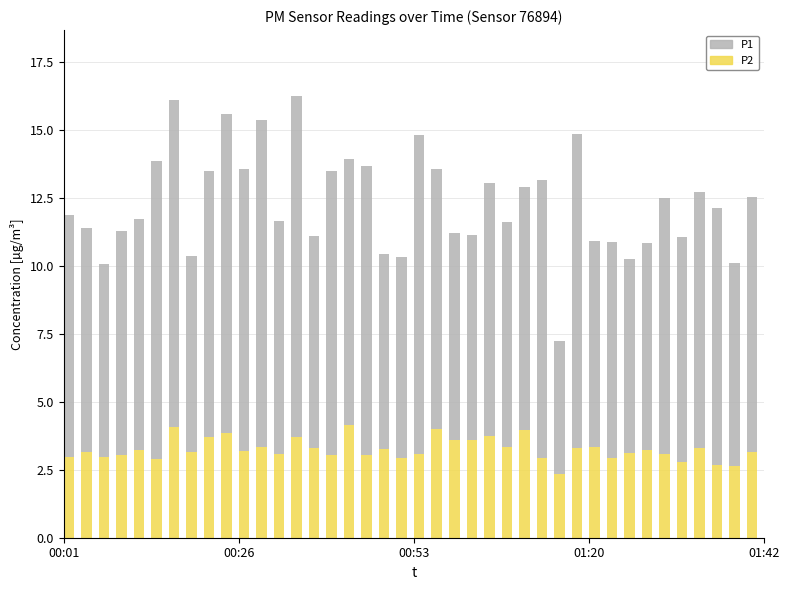

True or false: P2 has a value of 1.4 at 00:48.

False